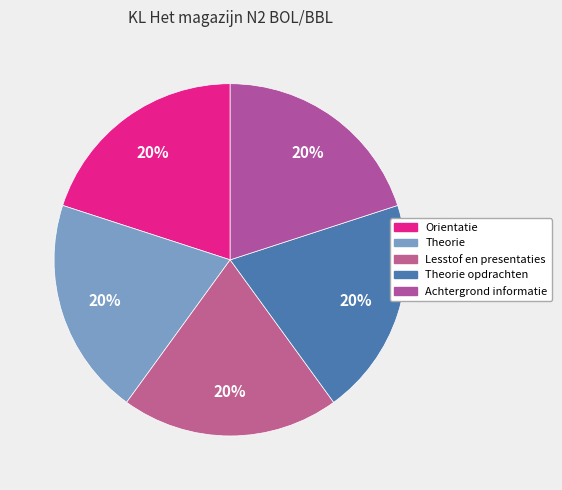

How many segments does this pie chart have?

5